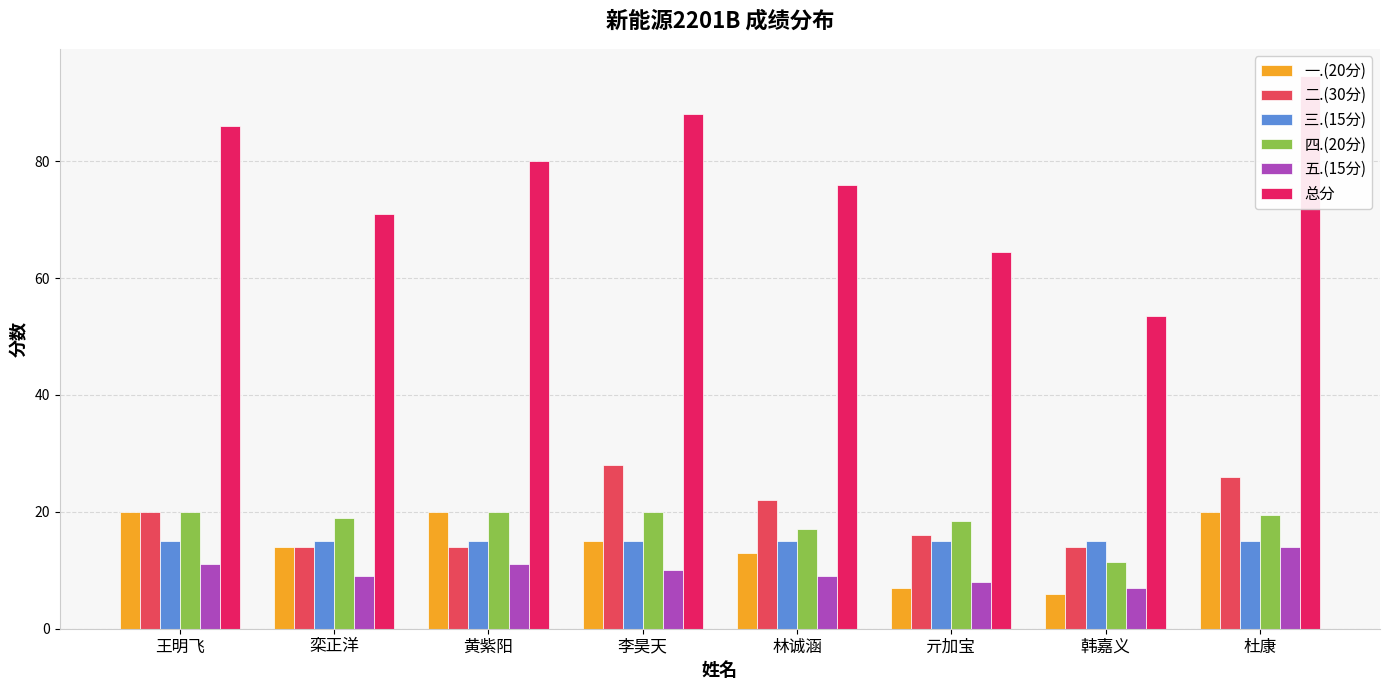

What is the smallest value displayed?

6.0